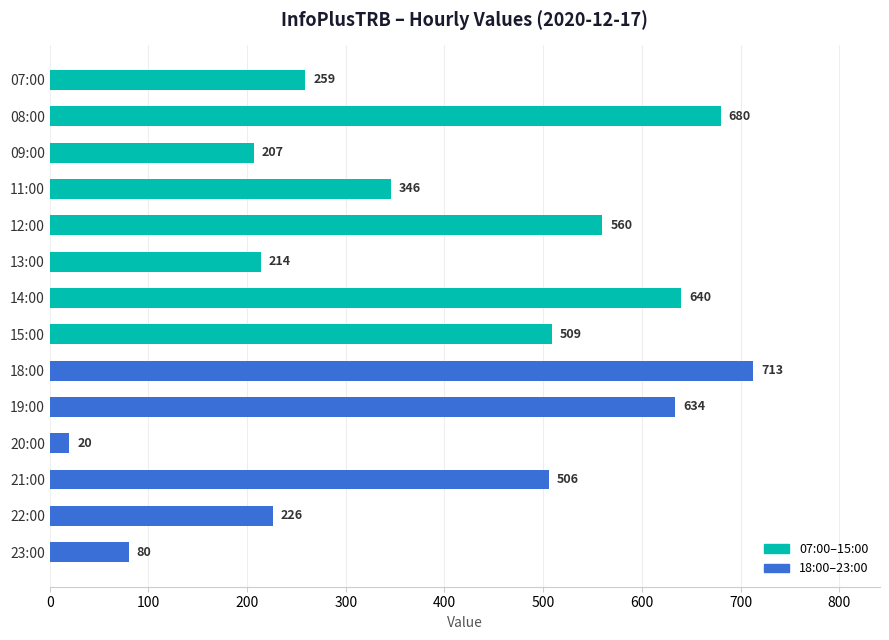

What is the average value?

400